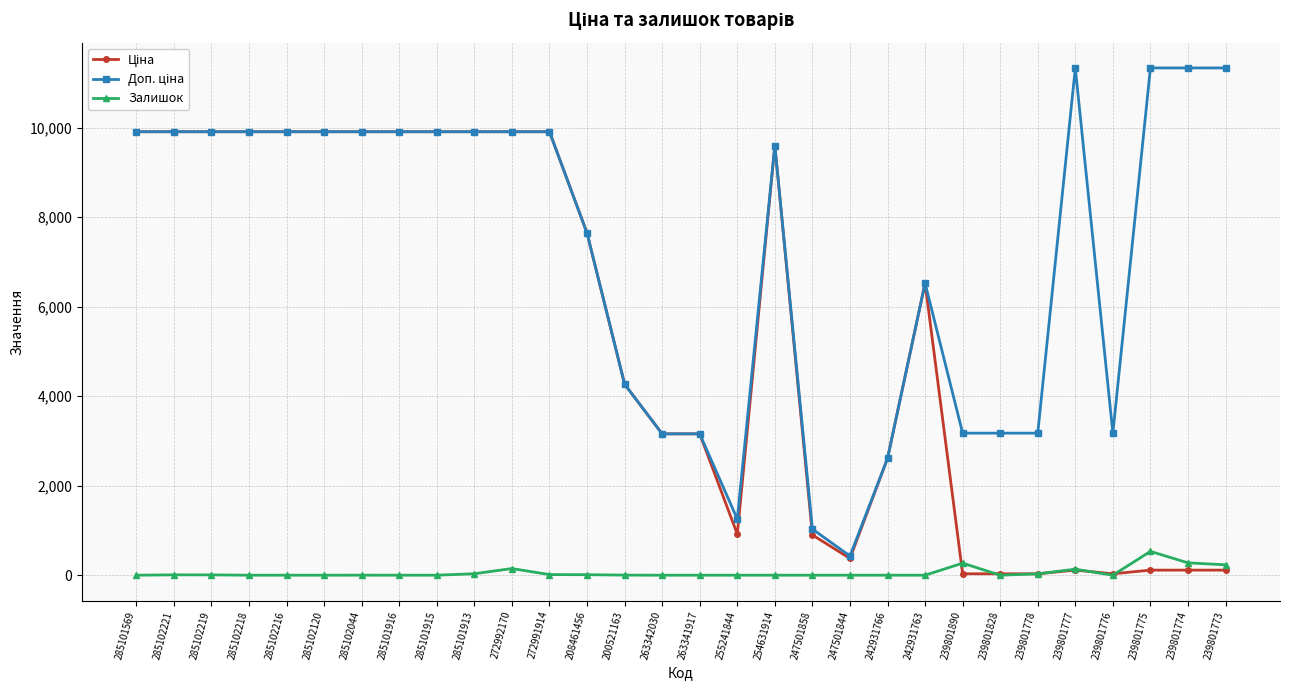

What is the label of the 25th point from the right?

285102120